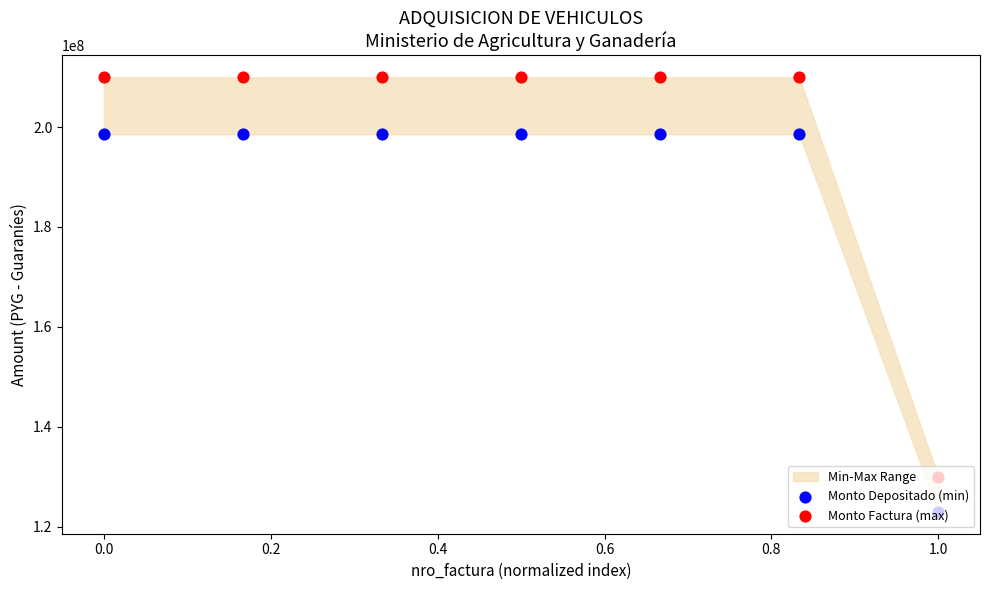

What is the total value across all series at 0.0?

408545454